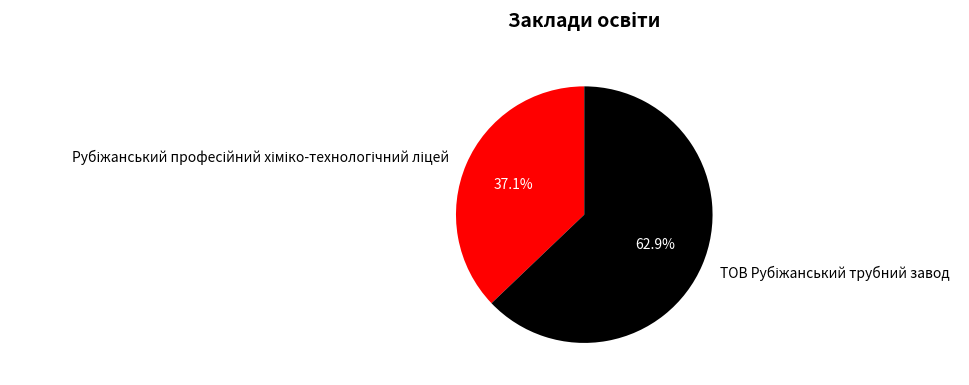

Is there a majority slice in this chart?

Yes